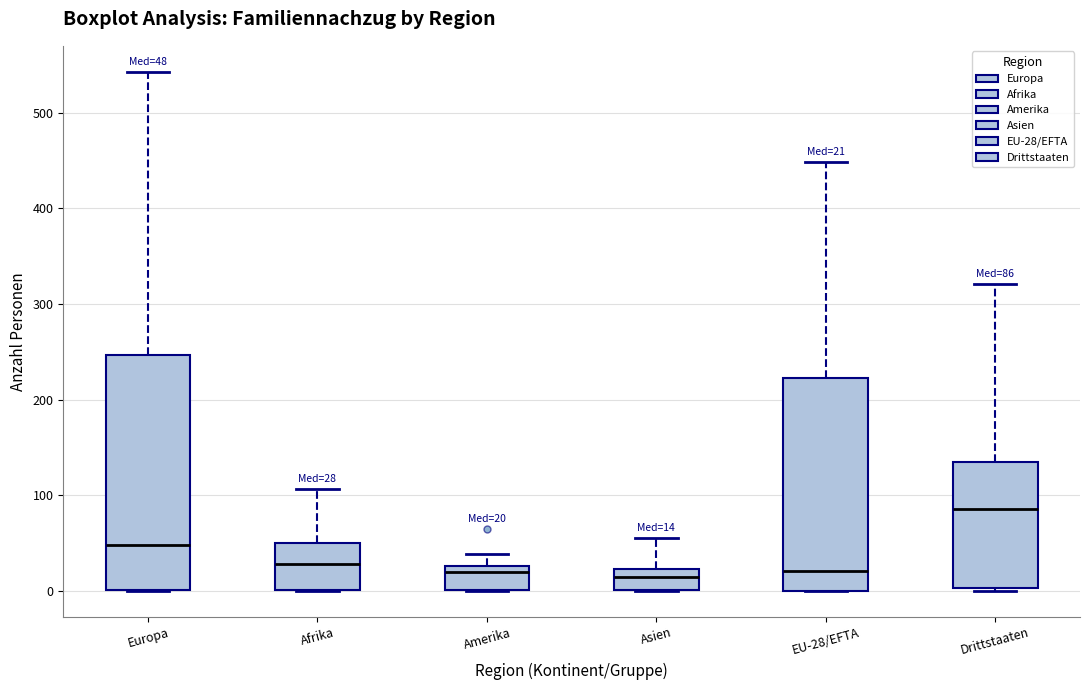

Which box's median line is the highest?

Drittstaaten